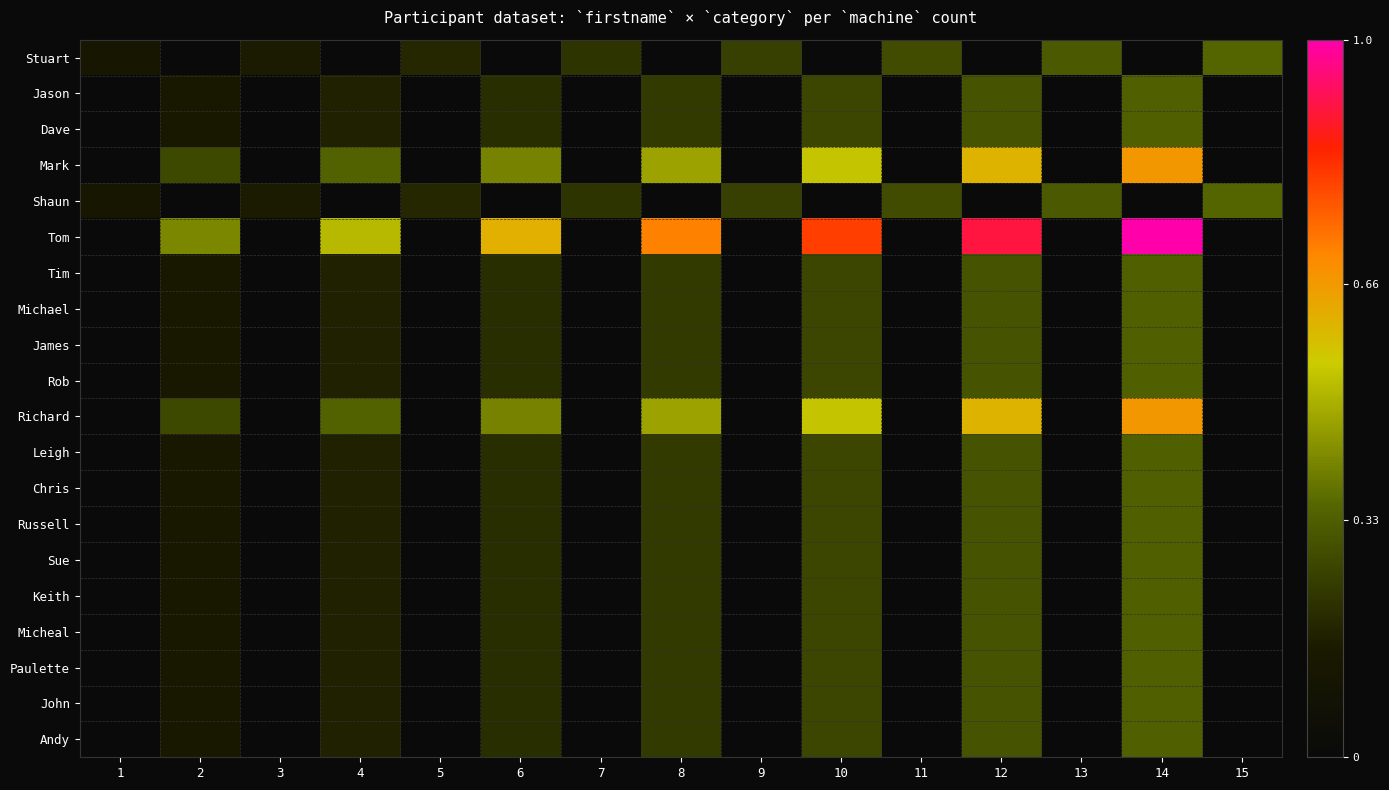

What is the total value across all series at 1?

1.0